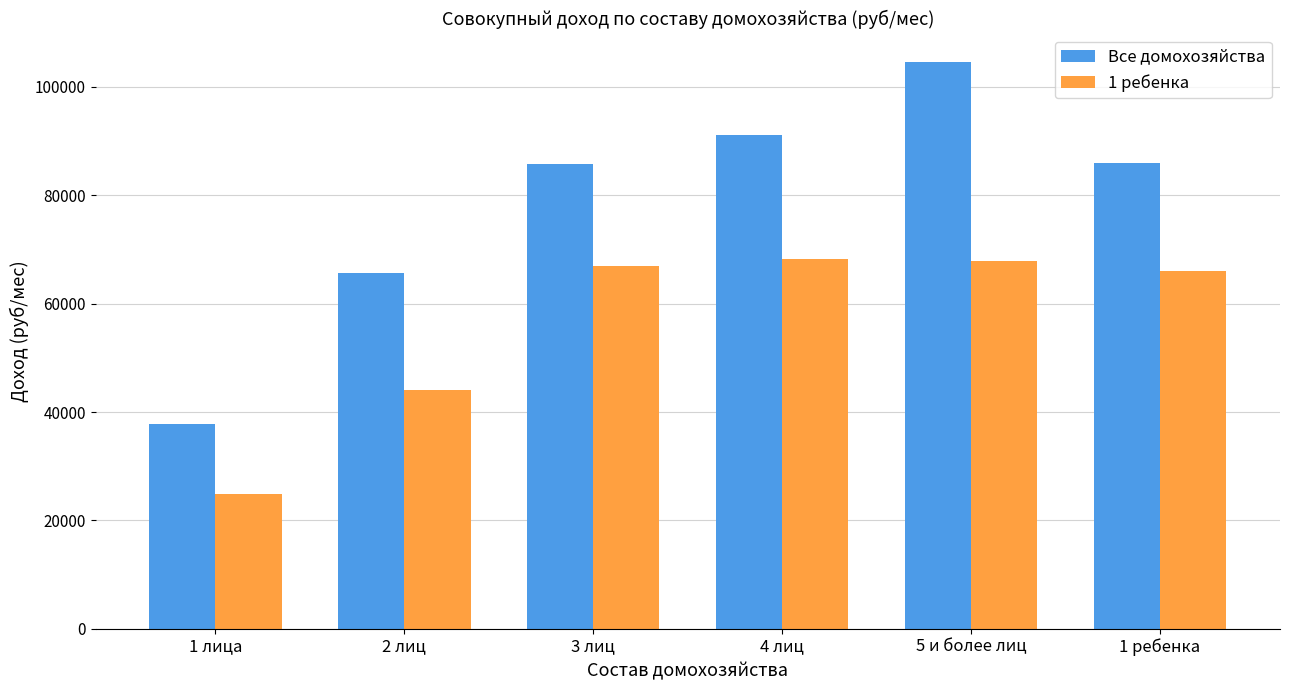

Is the value of Все домохозяйства at 2 лиц greater than the value of 1 ребенка at 3 лиц?

No